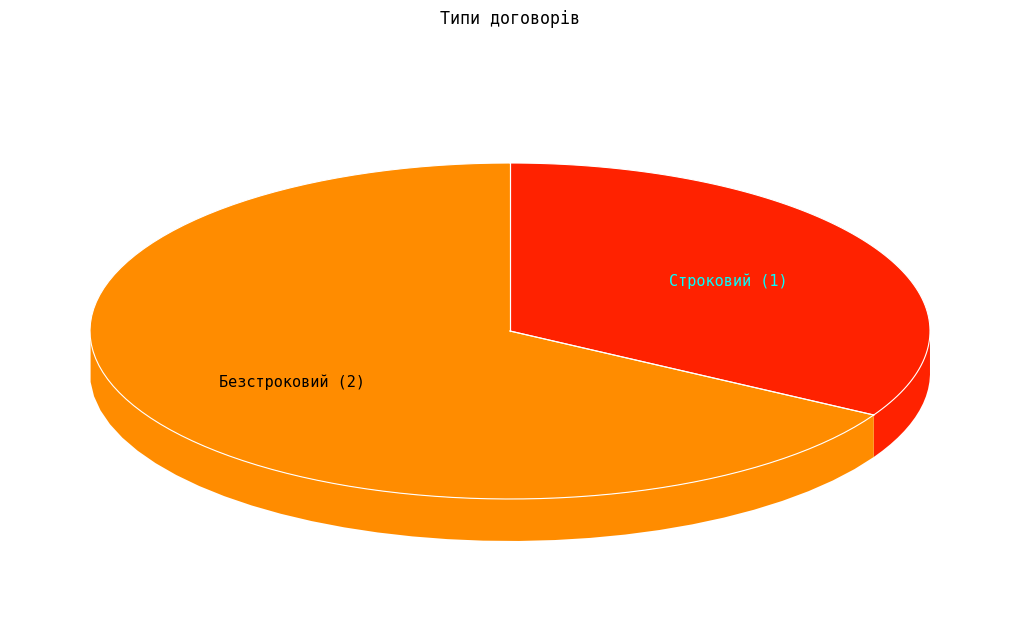

Is there a majority slice in this chart?

Yes